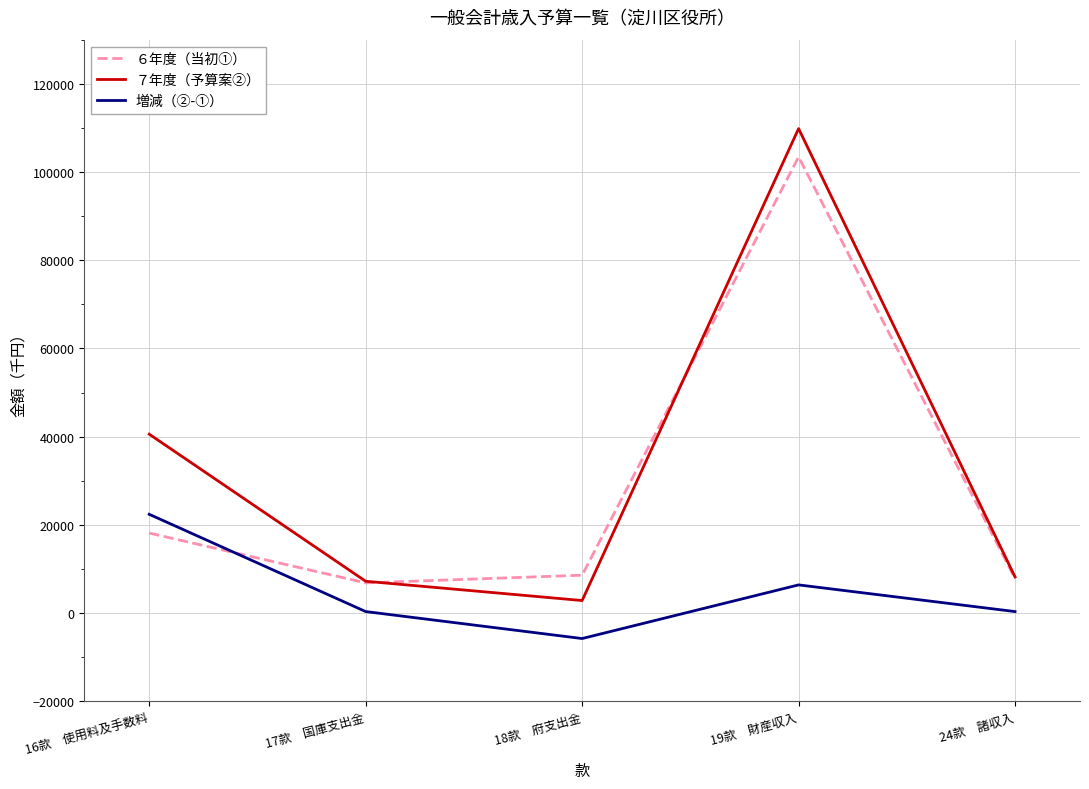

What is the spread (max minus min) of values at 17款　国庫支出金?

6870